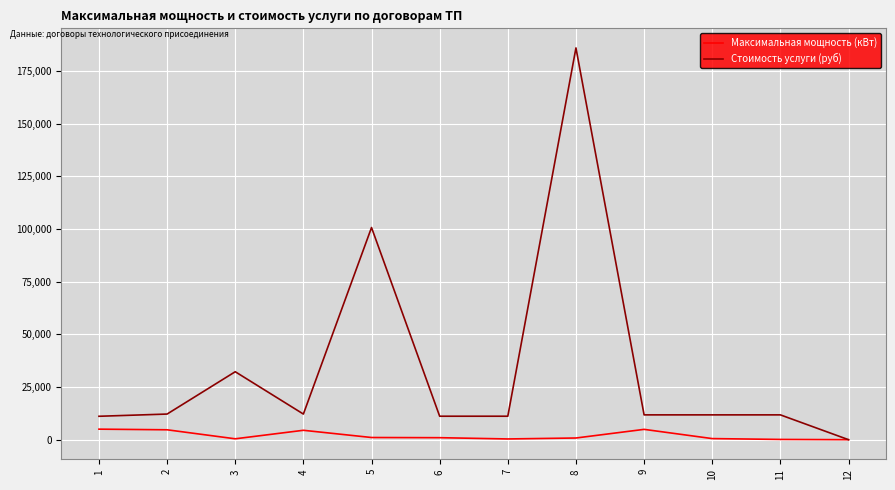

At how many categories does at least one series exceed 4689?

11